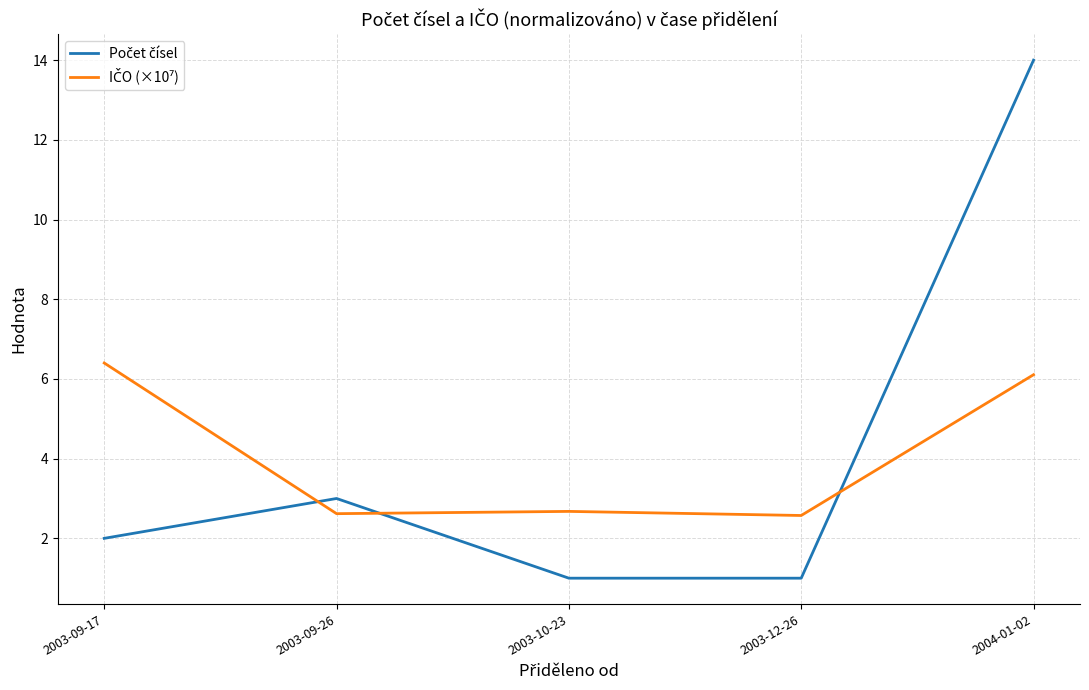

At which category does the chart reach its peak across all series?

2004-01-02